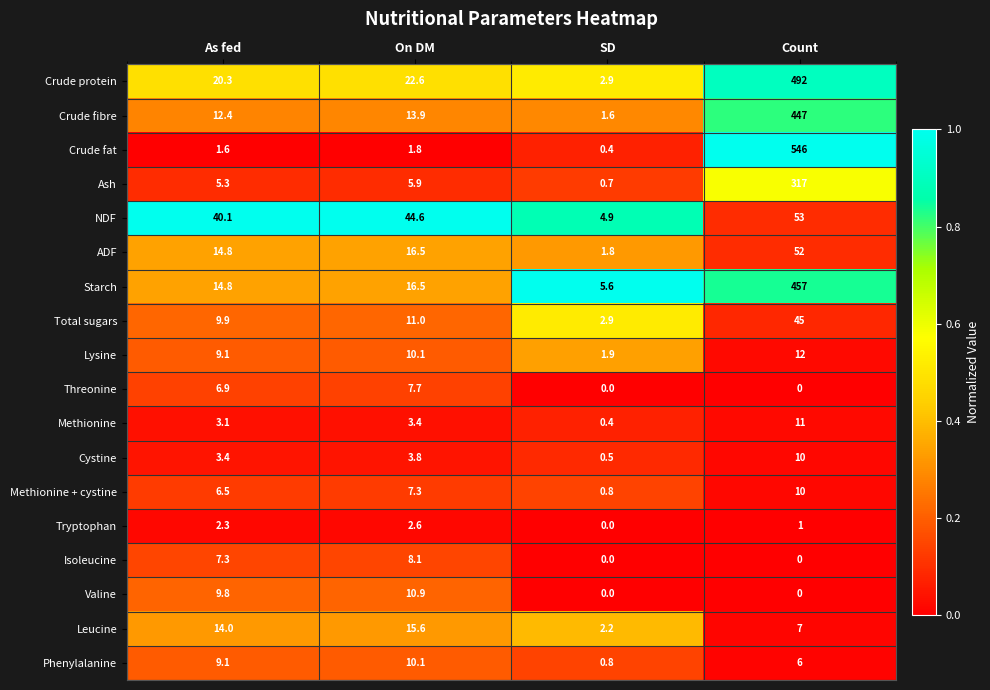

How many values in the NDF series are below 44?

2